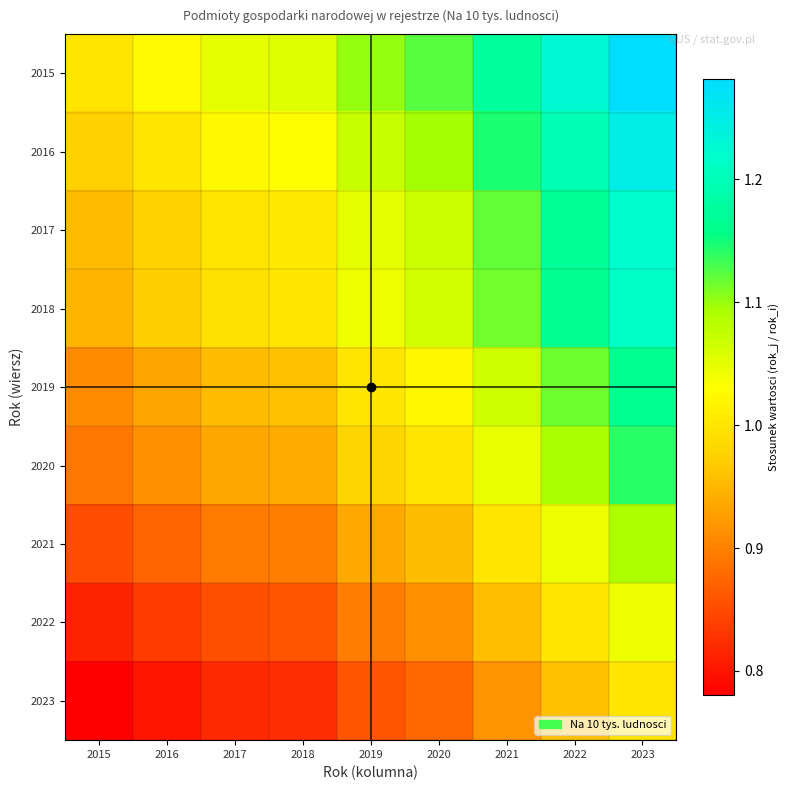

Reading right to left, what are all the values shown in this chart?

2015: 2023=1.3	2022=1.2	2021=1.2	2020=1.1	2019=1.1	2018=1.1	2017=1.0	2016=1.0	2015=1.0
2016: 2023=1.2	2022=1.2	2021=1.1	2020=1.1	2019=1.1	2018=1.0	2017=1.0	2016=1.0	2015=1.0
2017: 2023=1.2	2022=1.2	2021=1.1	2020=1.1	2019=1.0	2018=1.0	2017=1.0	2016=1.0	2015=1.0
2018: 2023=1.2	2022=1.2	2021=1.1	2020=1.1	2019=1.0	2018=1.0	2017=1.0	2016=1.0	2015=0.9
2019: 2023=1.2	2022=1.1	2021=1.1	2020=1.0	2019=1.0	2018=1.0	2017=1.0	2016=0.9	2015=0.9
2020: 2023=1.1	2022=1.1	2021=1.0	2020=1.0	2019=1.0	2018=0.9	2017=0.9	2016=0.9	2015=0.9
2021: 2023=1.1	2022=1.0	2021=1.0	2020=1.0	2019=0.9	2018=0.9	2017=0.9	2016=0.9	2015=0.9
2022: 2023=1.0	2022=1.0	2021=1.0	2020=0.9	2019=0.9	2018=0.9	2017=0.9	2016=0.8	2015=0.8
2023: 2023=1.0	2022=1.0	2021=0.9	2020=0.9	2019=0.9	2018=0.8	2017=0.8	2016=0.8	2015=0.8